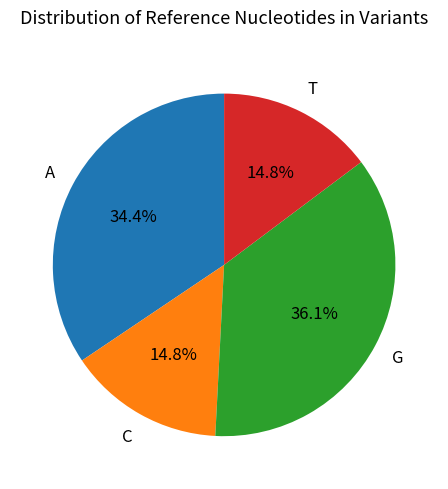

Is there a majority slice in this chart?

No